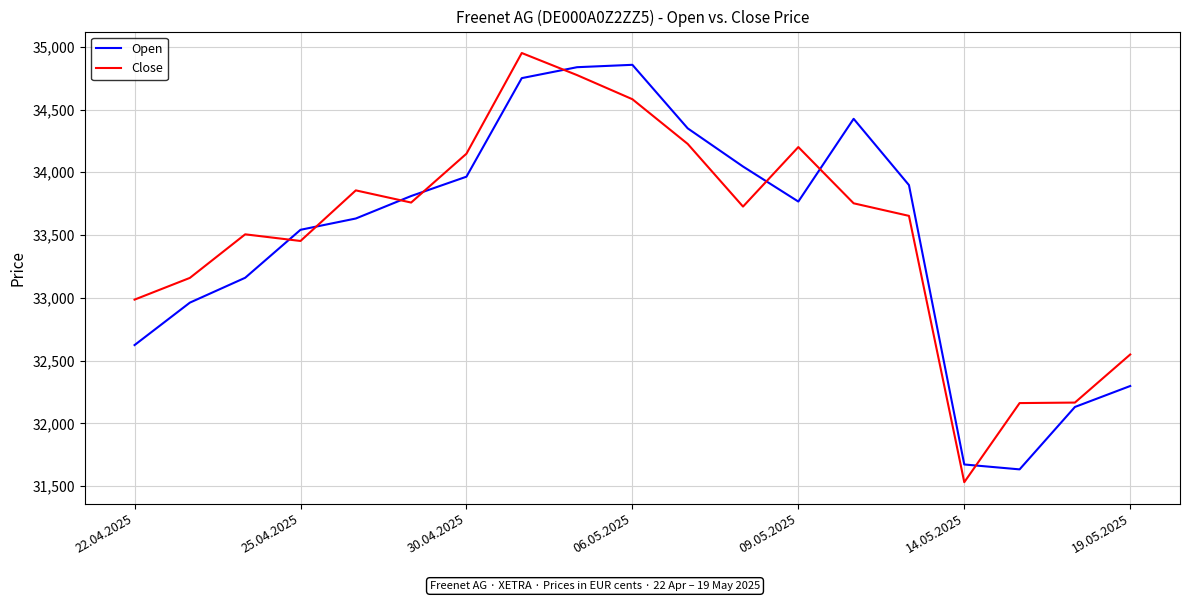

What is the smallest value displayed?

31532